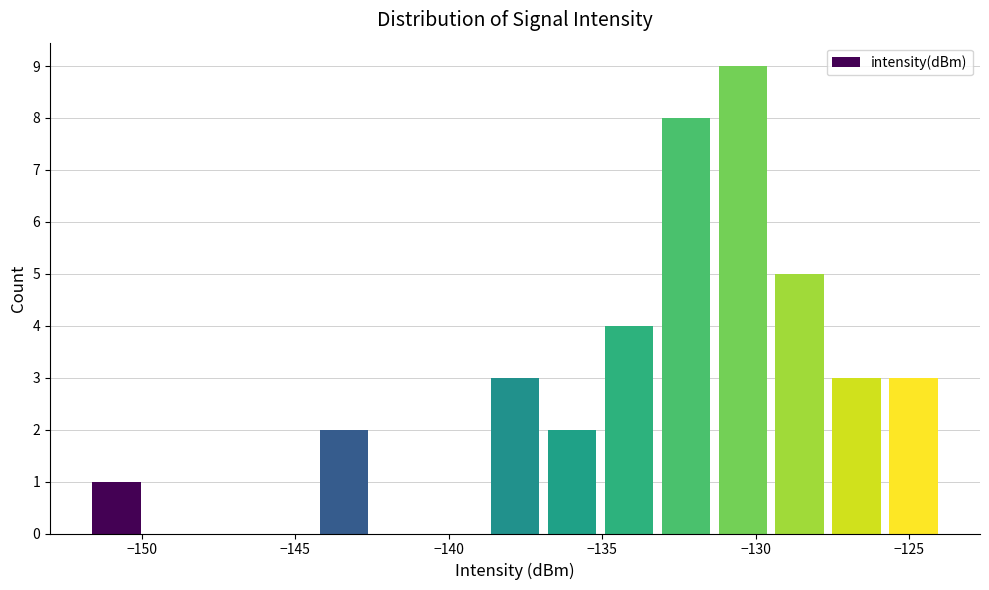

Read against the x-axis, roughly where is the centre of the tallest bar?

-130.5